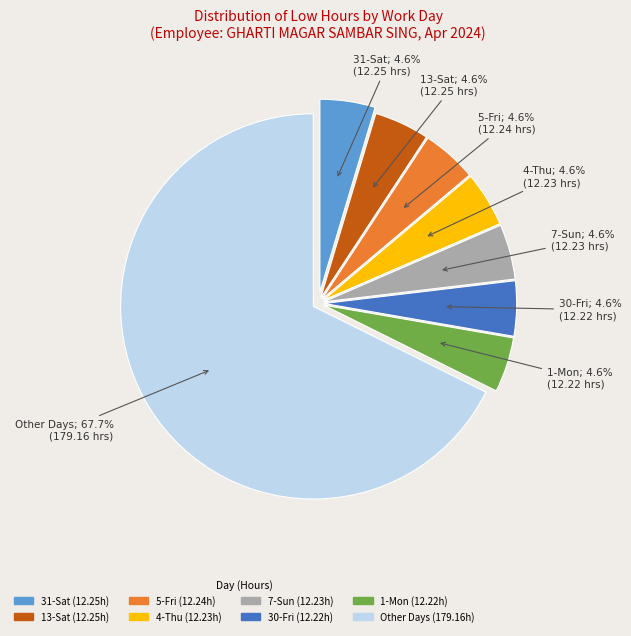

How many segments does this pie chart have?

8